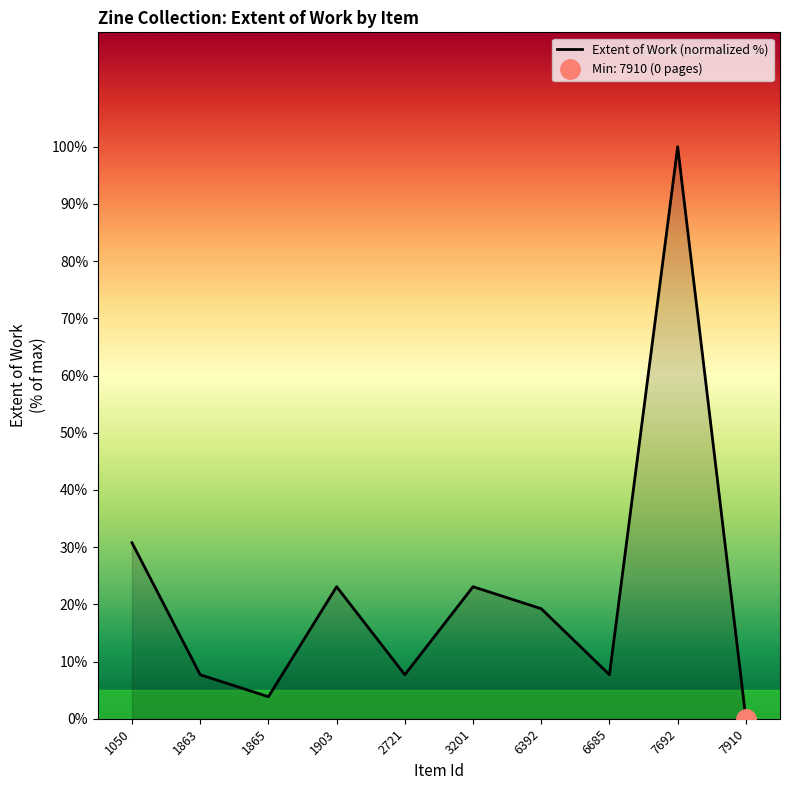

How many values exceed 19?

5